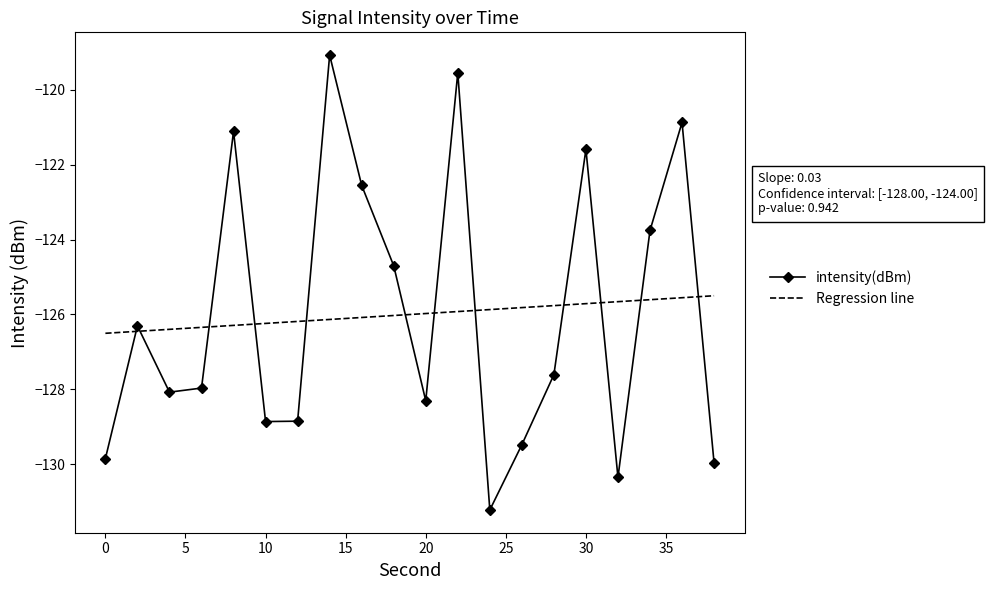

True or false: Regression line and intensity(dBm) cross at least once.

True